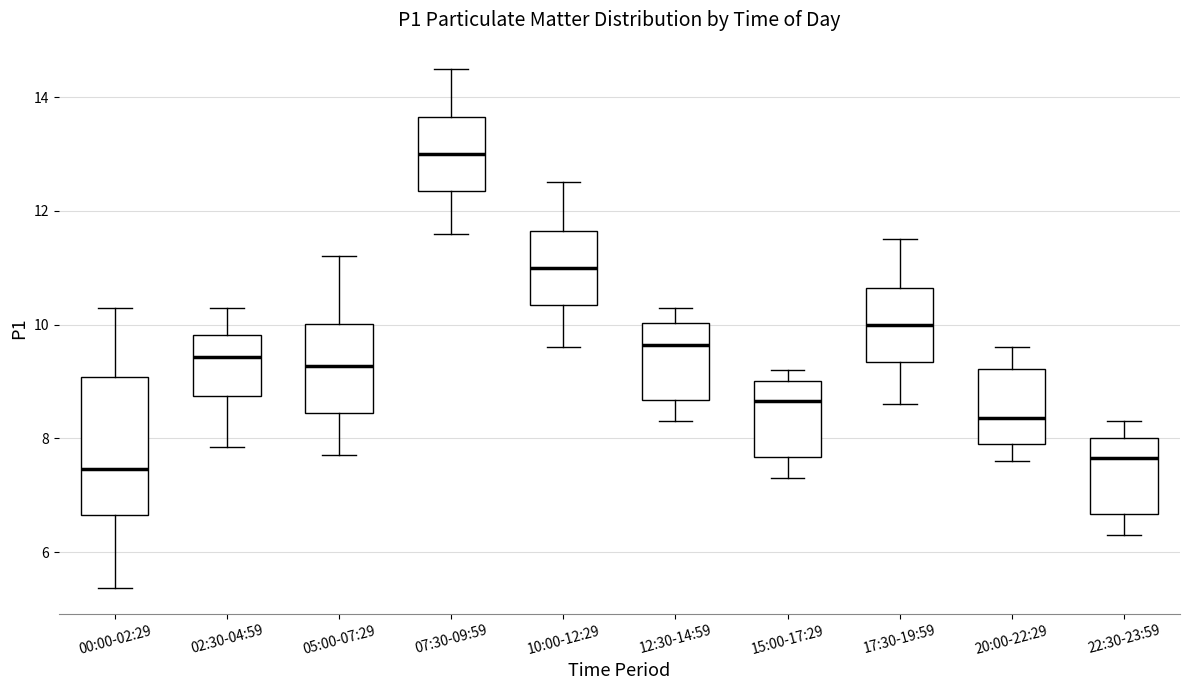

Reading left to right, read every box against the y-axis: the position of its median line, the range the box covers, and the ends of its whiskers. The values are not printed on the chart, so give them approximately, as read against the axis.

00:00-02:29: median 7.4, box 6.6 to 9.0, whiskers 5.4 to 10.4
02:30-04:59: median 9.4, box 8.8 to 9.8, whiskers 7.8 to 10.4
05:00-07:29: median 9.2, box 8.4 to 10.0, whiskers 7.8 to 11.2
07:30-09:59: median 13.0, box 12.4 to 13.6, whiskers 11.6 to 14.6
10:00-12:29: median 11.0, box 10.4 to 11.6, whiskers 9.6 to 12.6
12:30-14:59: median 9.6, box 8.6 to 10.0, whiskers 8.4 to 10.4
15:00-17:29: median 8.6, box 7.6 to 9.0, whiskers 7.4 to 9.2
17:30-19:59: median 10.0, box 9.4 to 10.6, whiskers 8.6 to 11.6
20:00-22:29: median 8.4, box 8.0 to 9.2, whiskers 7.6 to 9.6
22:30-23:59: median 7.6, box 6.6 to 8.0, whiskers 6.4 to 8.4